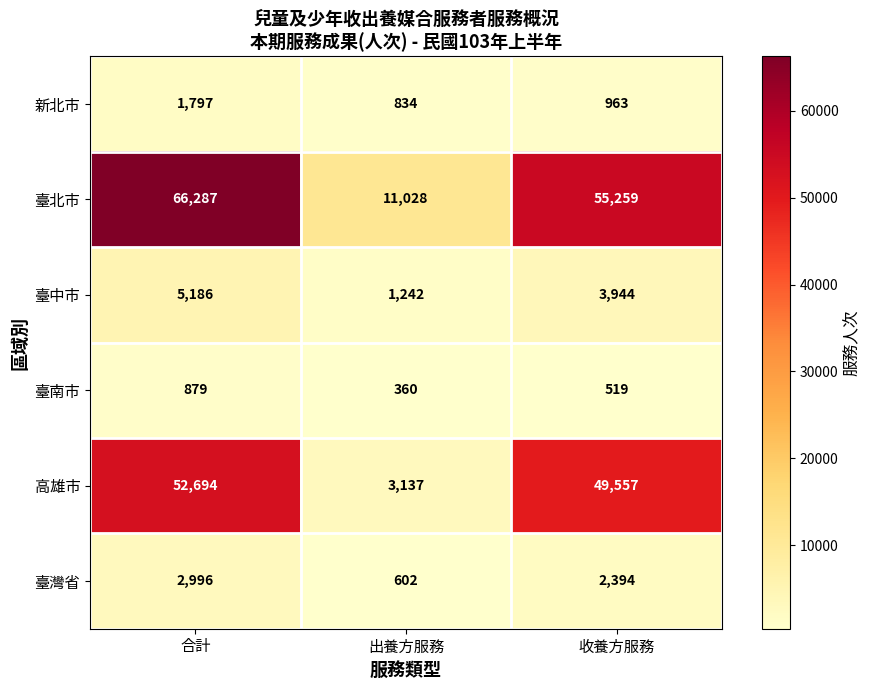

True or false: 臺南市 has a value of 360 at 出養方服務.

True